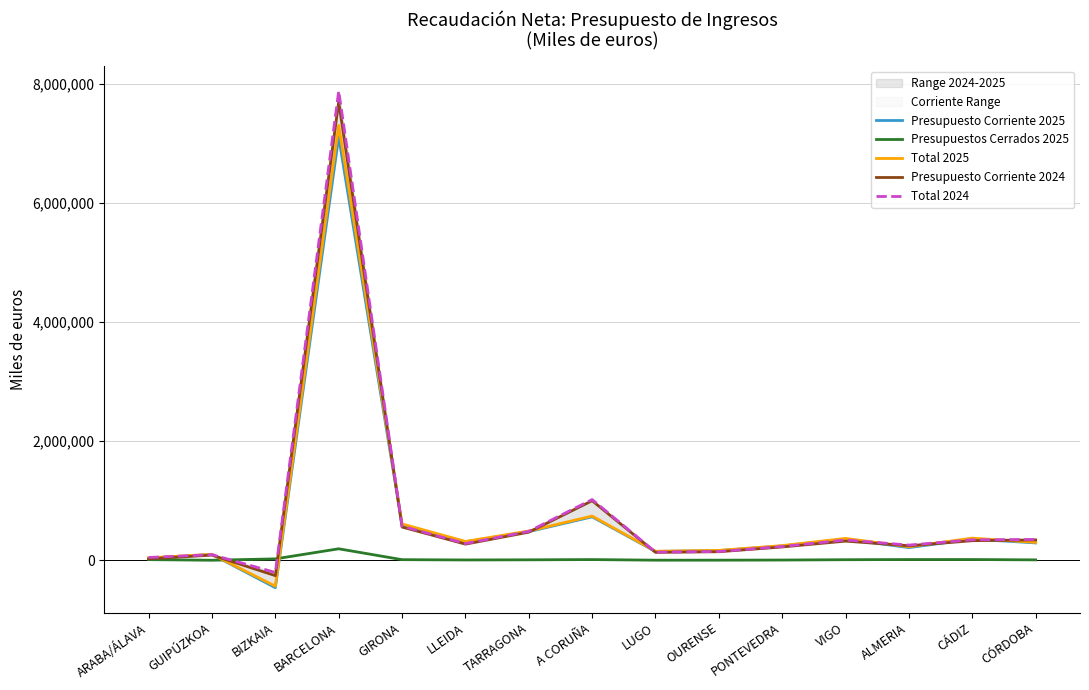

After their last crossing, which series has the higher values: Total 2024 or Presupuestos Cerrados 2025?

Total 2024